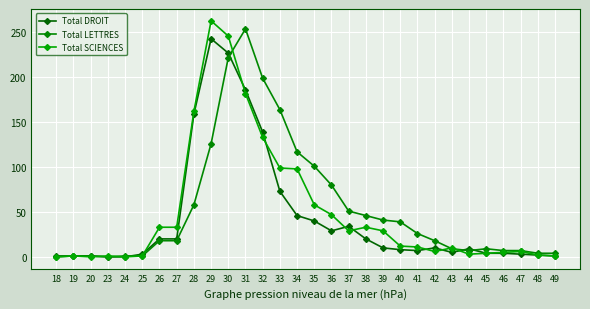

How many lines are shown in the chart?

3